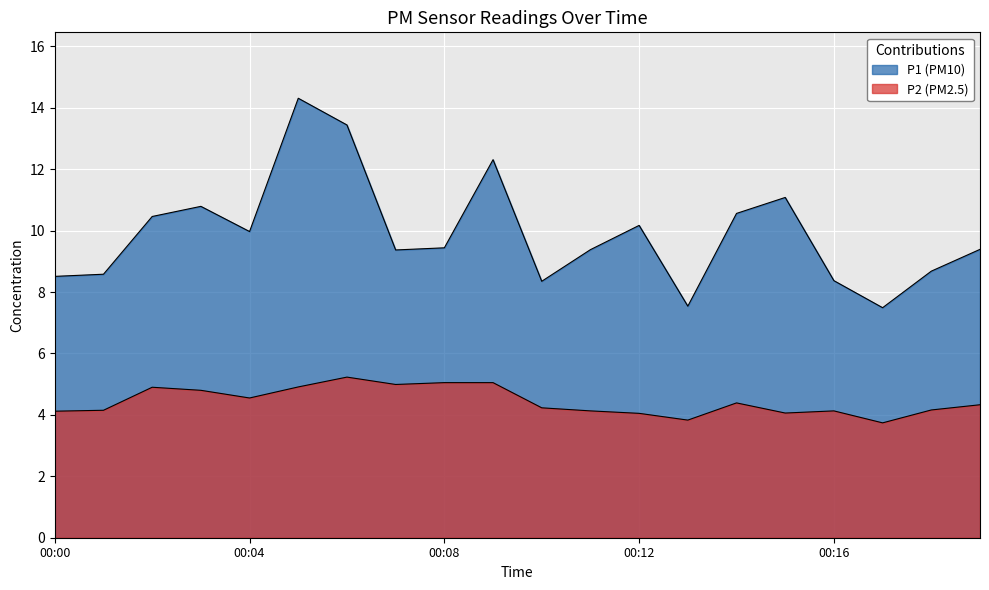

What is the value of the P2 point at the 8th from the left?

5.0